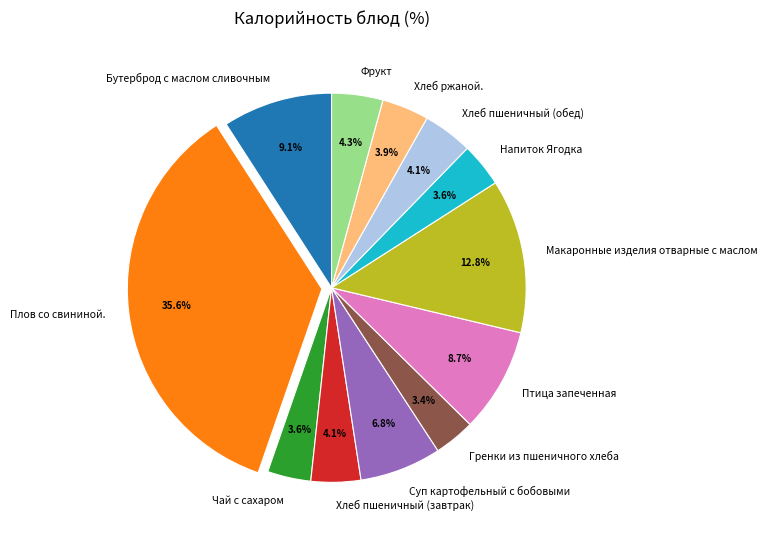

Which category has the biggest portion of the pie?

Плов со свининой.